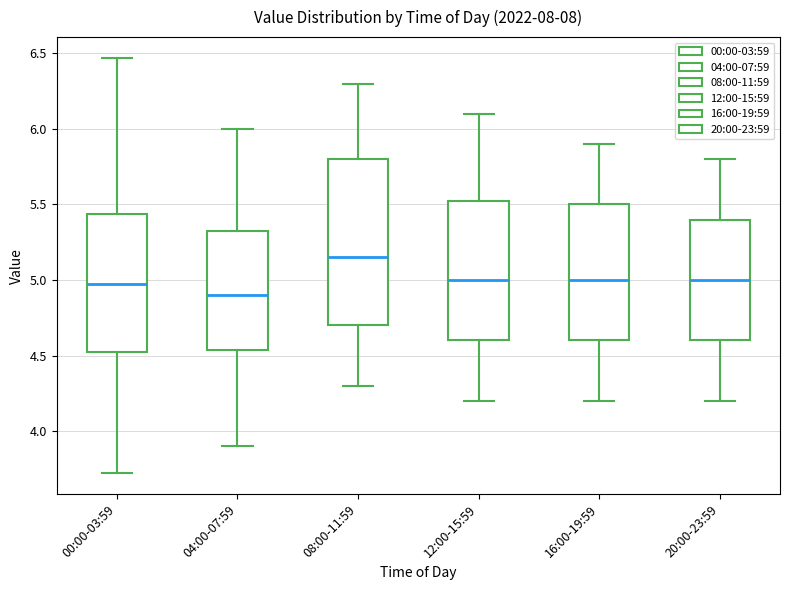

Which box's median line is the highest?

08:00-11:59